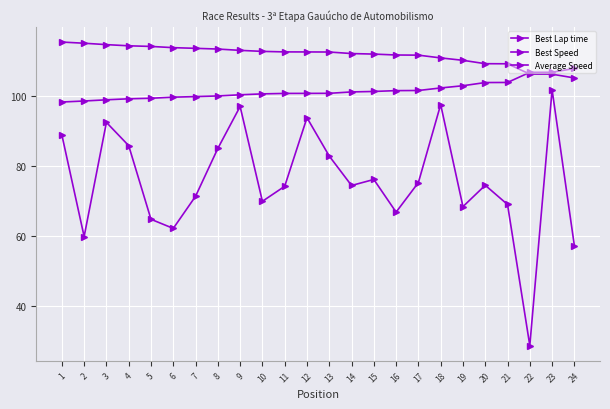

Count the number of data series in this chart.

3